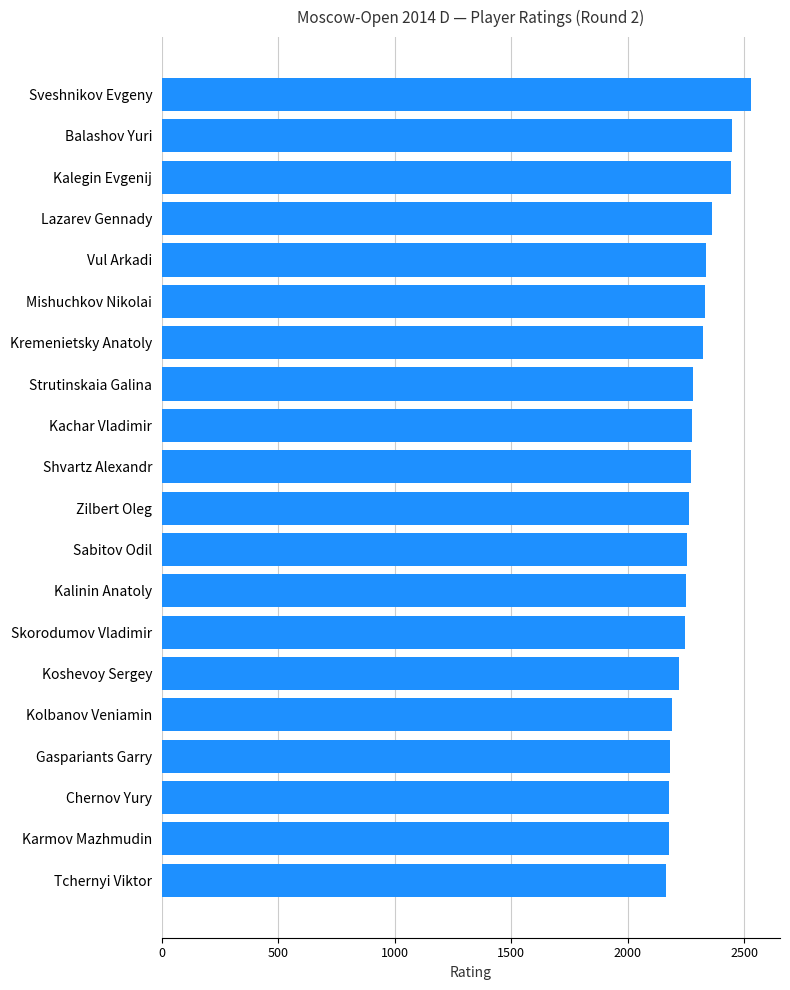

What is the sum of all values?

45726